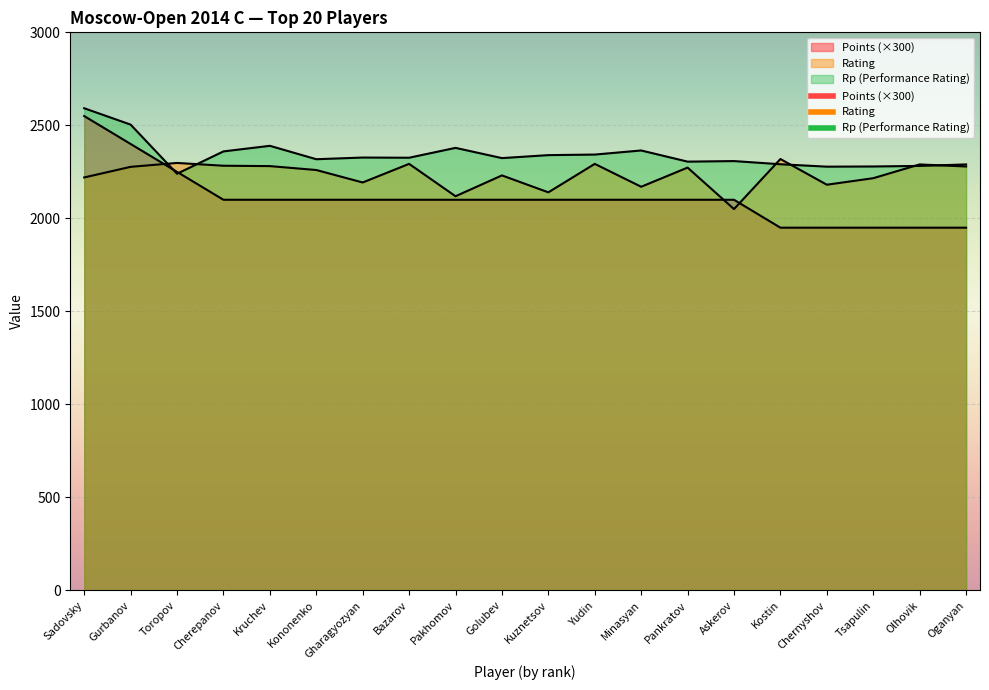

True or false: Rating and Rp intersect in this chart.

True